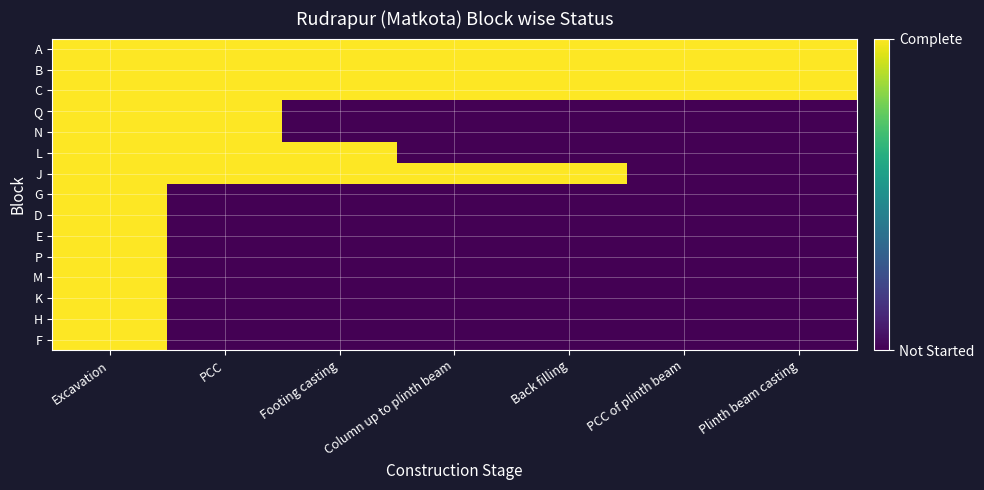

At which category is the sum across all series the highest?

Excavation